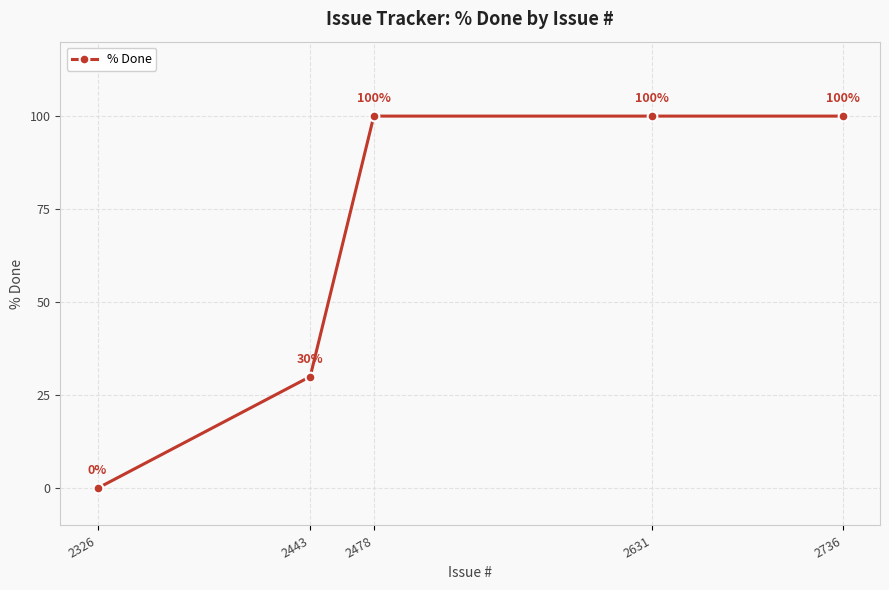

Does the chart display data point markers on the line(s)?

Yes